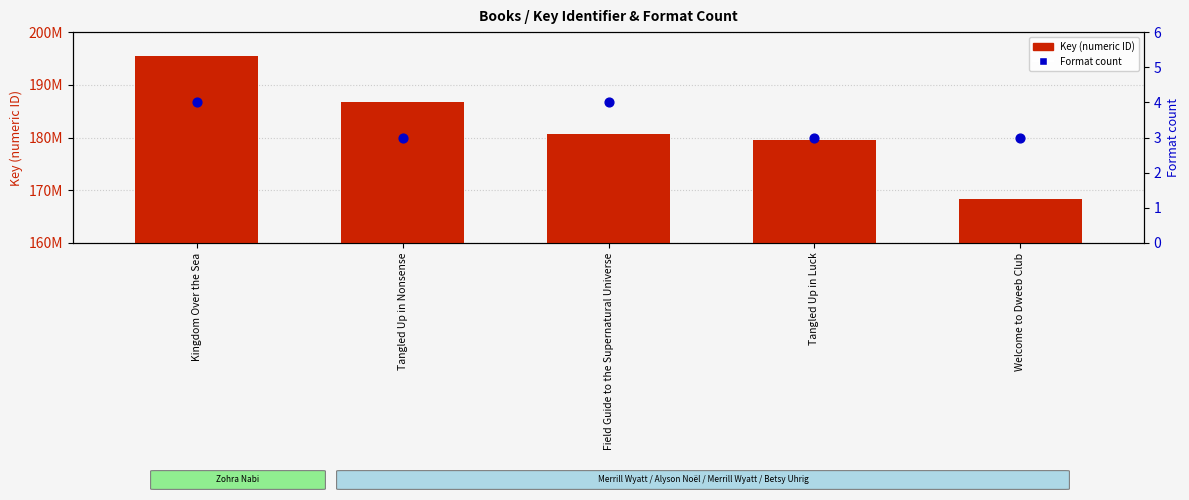

Which series reaches the maximum Y coordinate?

Key (numeric ID)